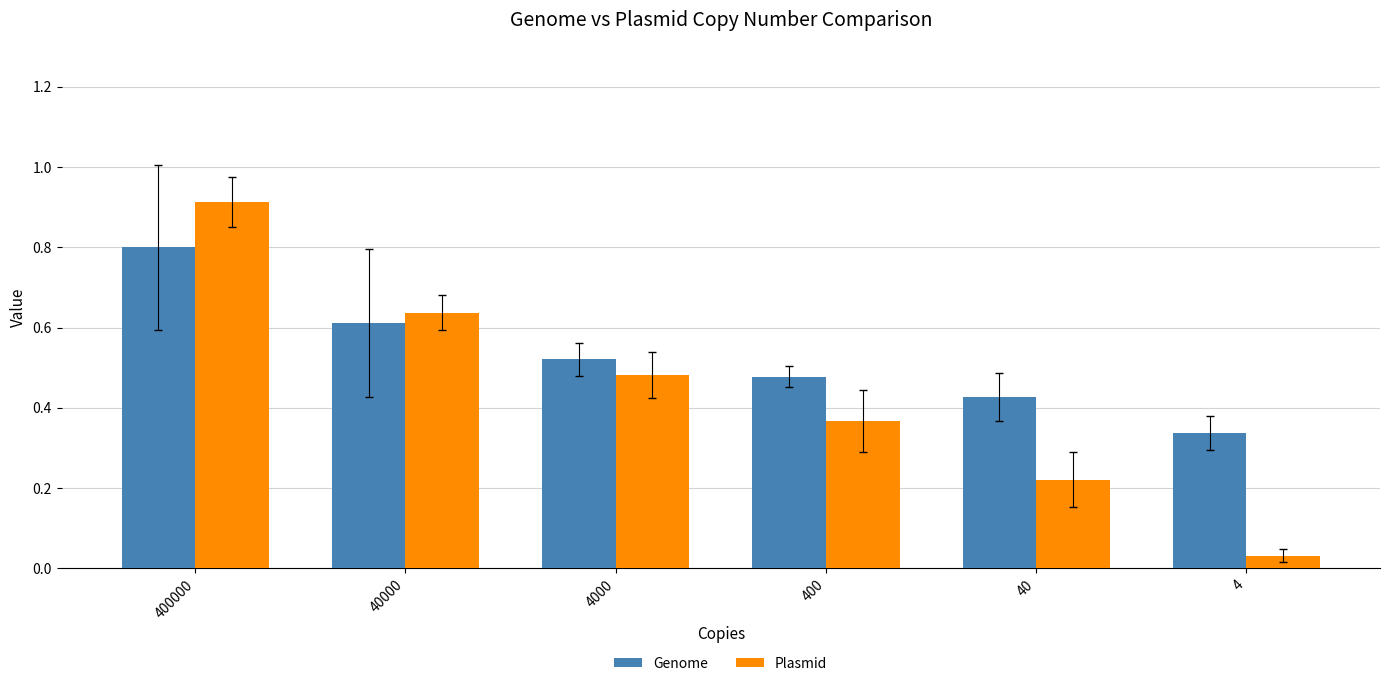

What is the sum of all Genome values?

3.2